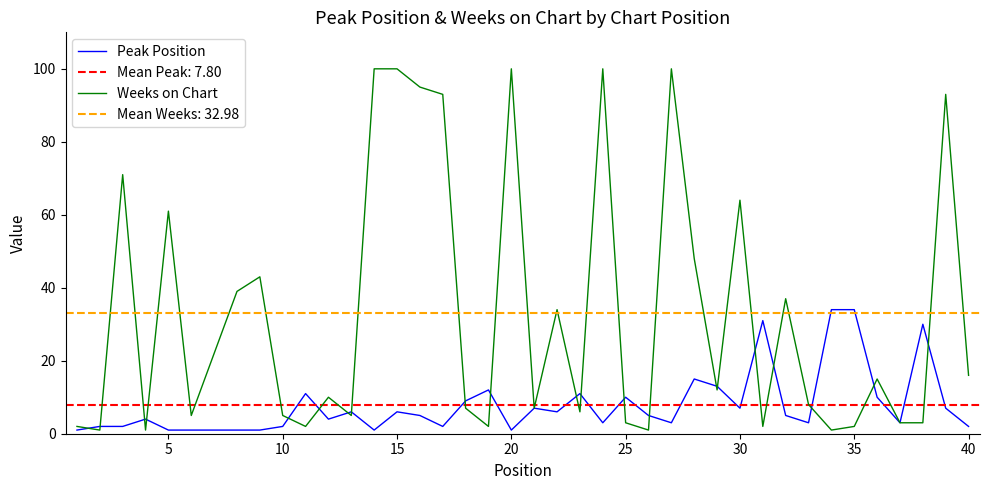

True or false: Peak Position has a value of 7 at 30.

True